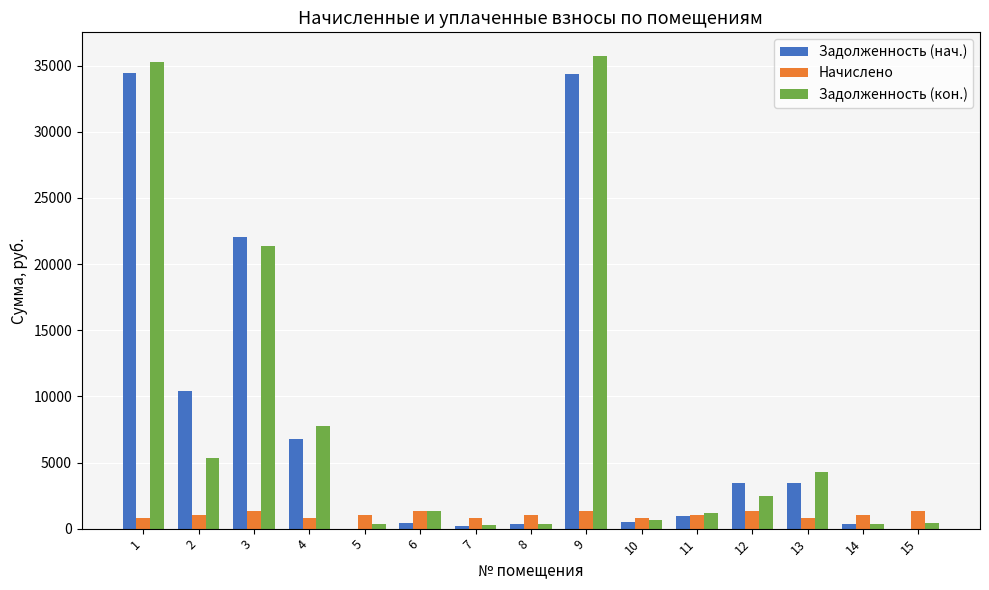

Between 9 and 10, which series saw the biggest shift?

Задолженность (кон.)